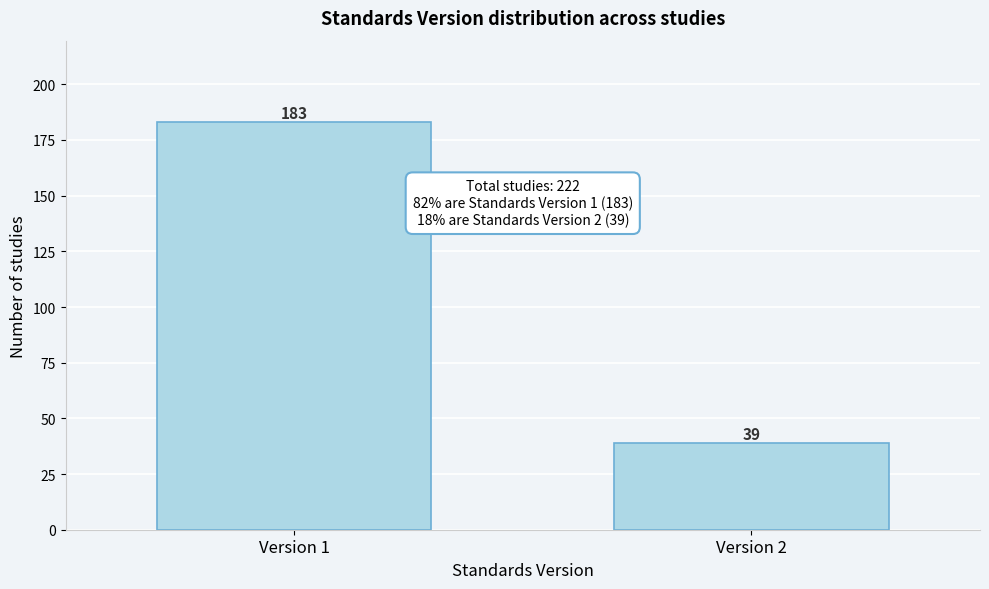

Reading left to right, transcribe all the data shown in this chart.

Version 1=183	Version 2=39